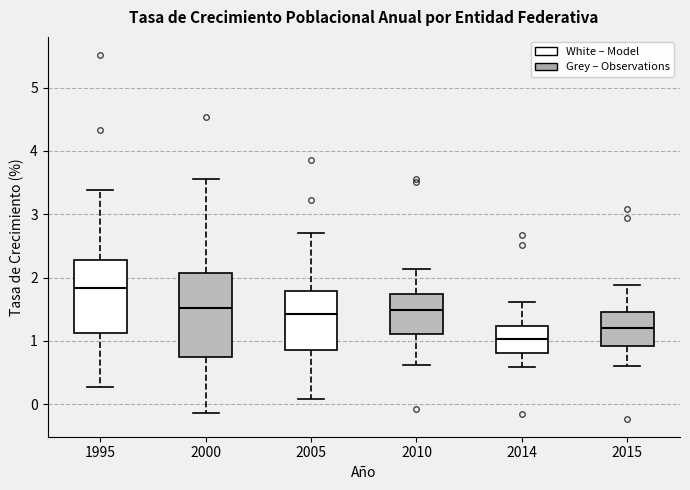

Which box has the highest median line?

1995